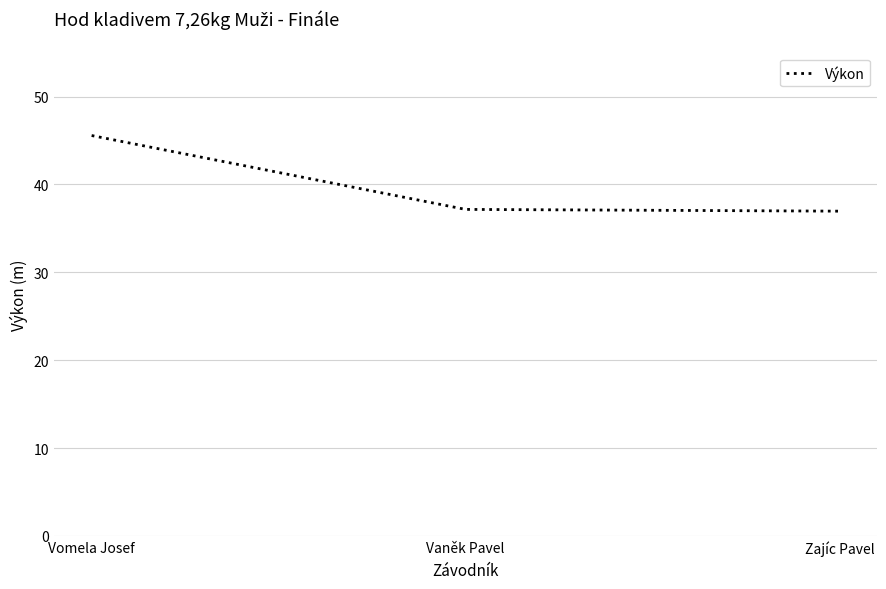

Which label corresponds to the largest value in the chart?

Vomela Josef